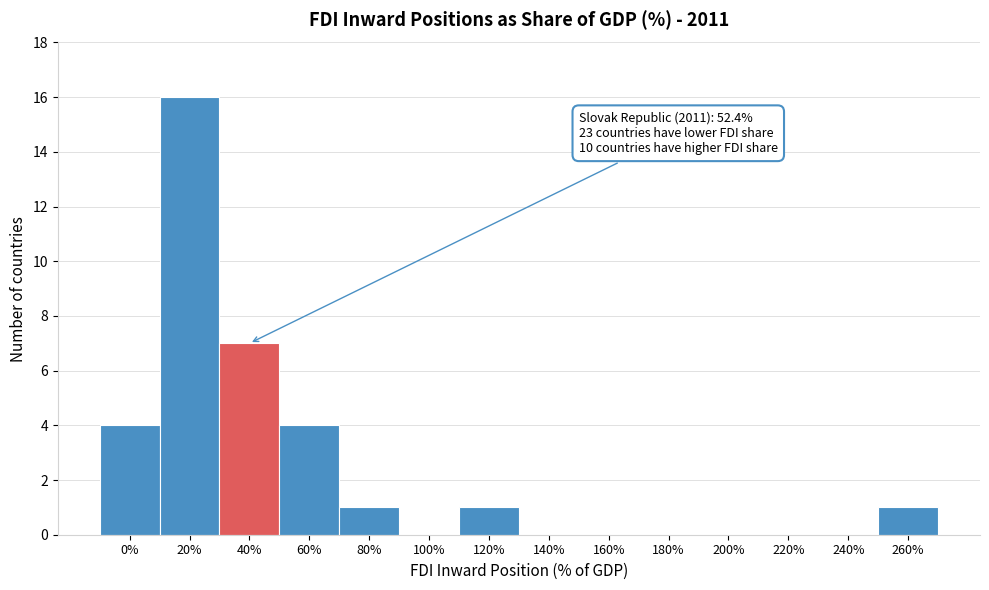

Reading left to right, transcribe all the data shown in this chart.

0%=4	20%=16	40%=7	60%=4	80%=1	100%=0	120%=1	140%=0	160%=0	180%=0	200%=0	220%=0	240%=0	260%=1